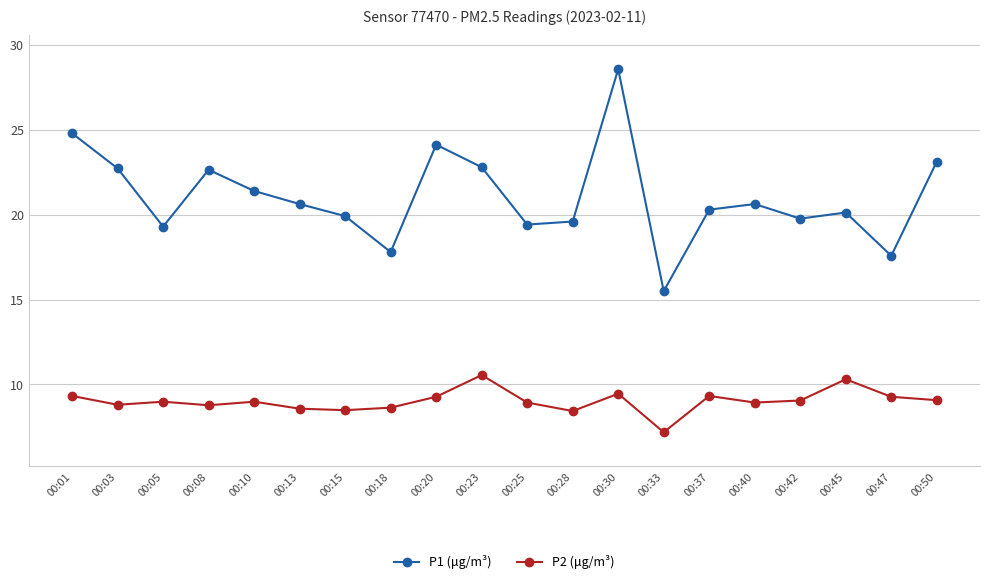

At which category is the sum across all series the highest?

00:30